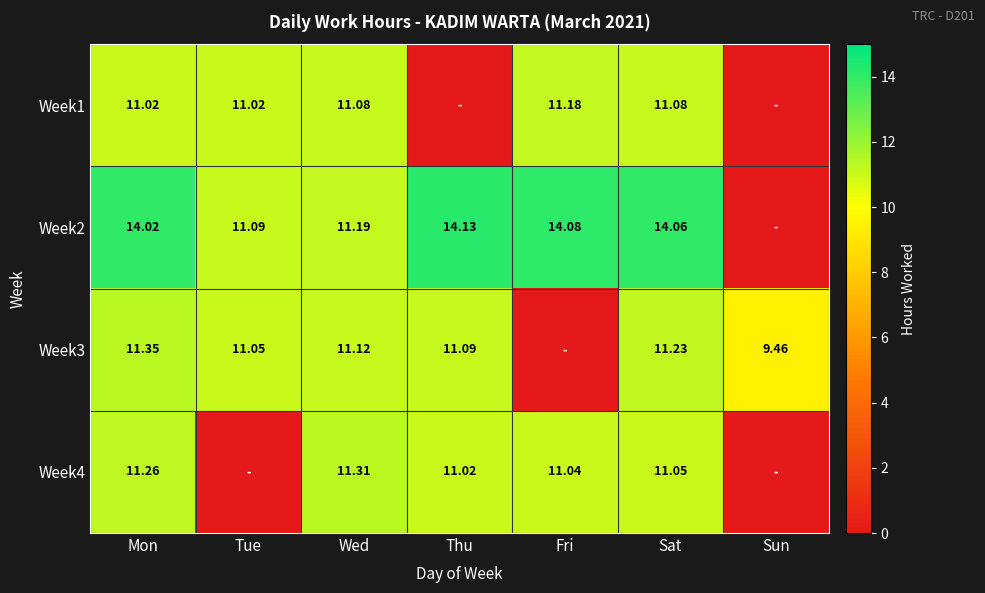

Is the value of Week4 at Mon greater than the value of Week2 at Sat?

No